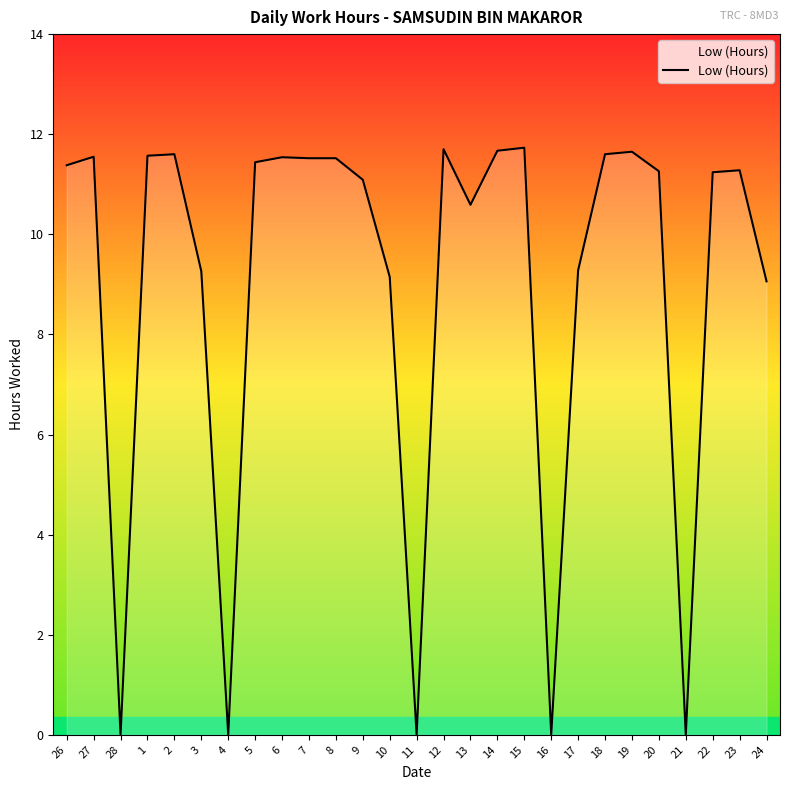

Between 13 and 18, which is larger?

18